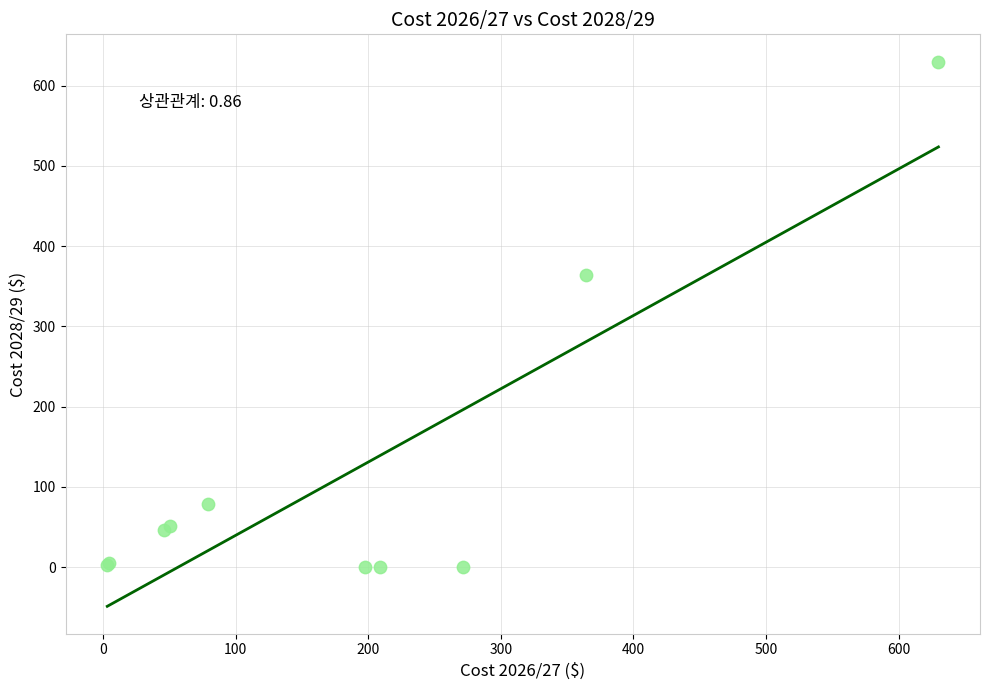

What Y value in the scatter plot is closest to 315?

364.4